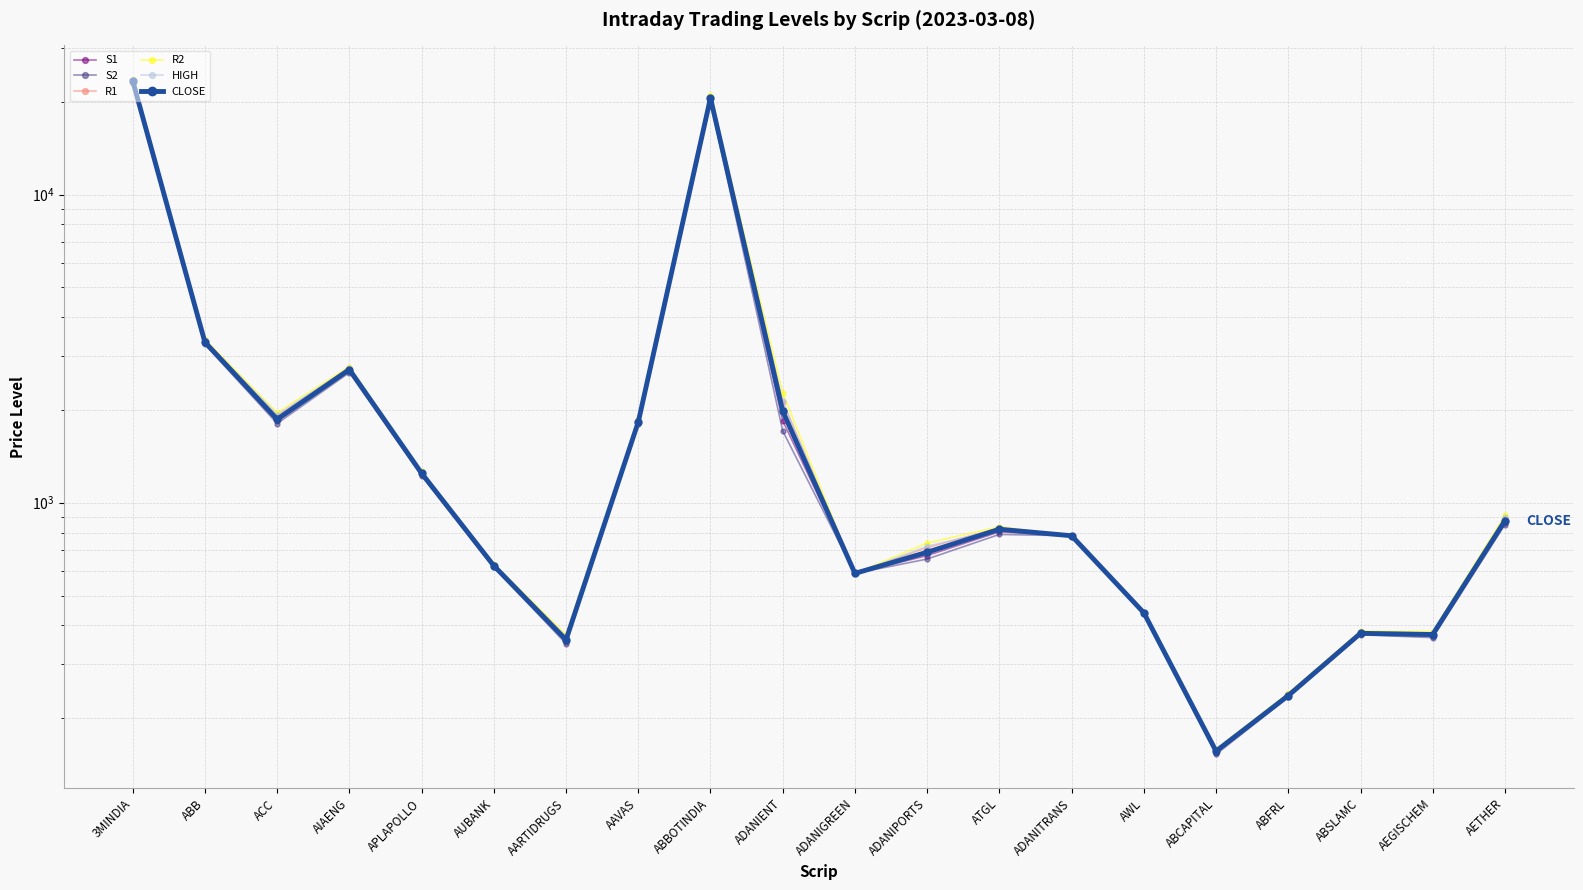

At which category is the sum across all series the highest?

3MINDIA